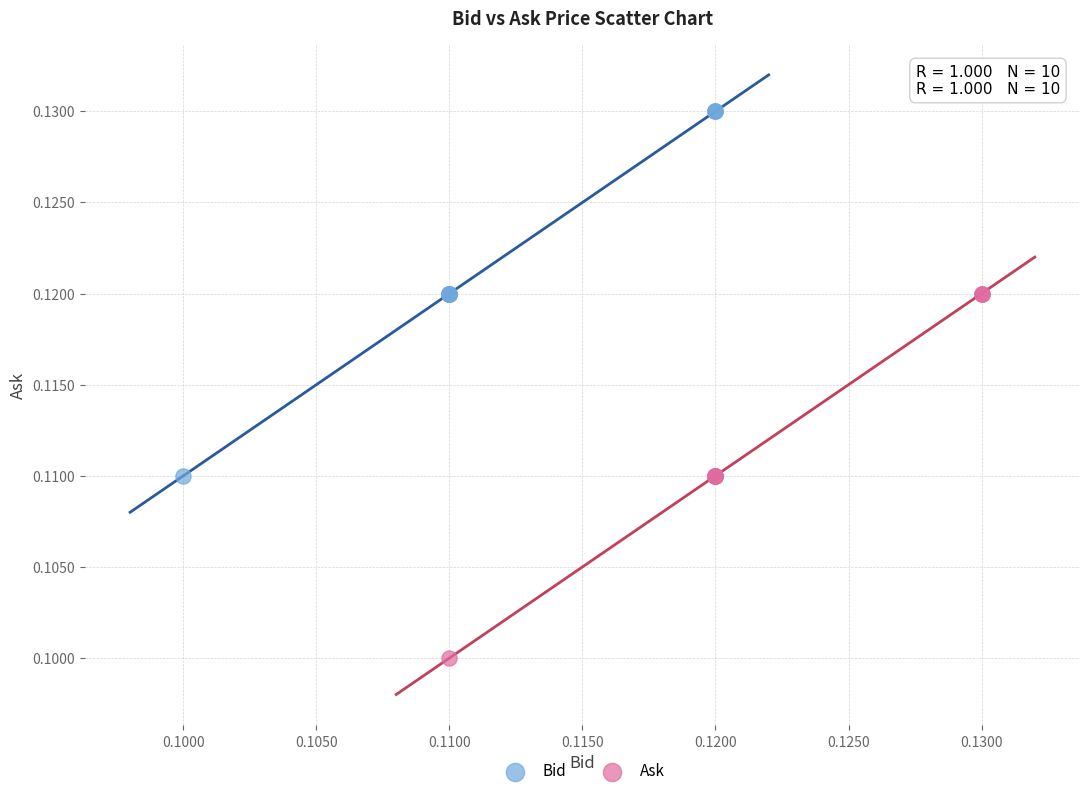

Which series reaches the maximum Y coordinate?

Bid